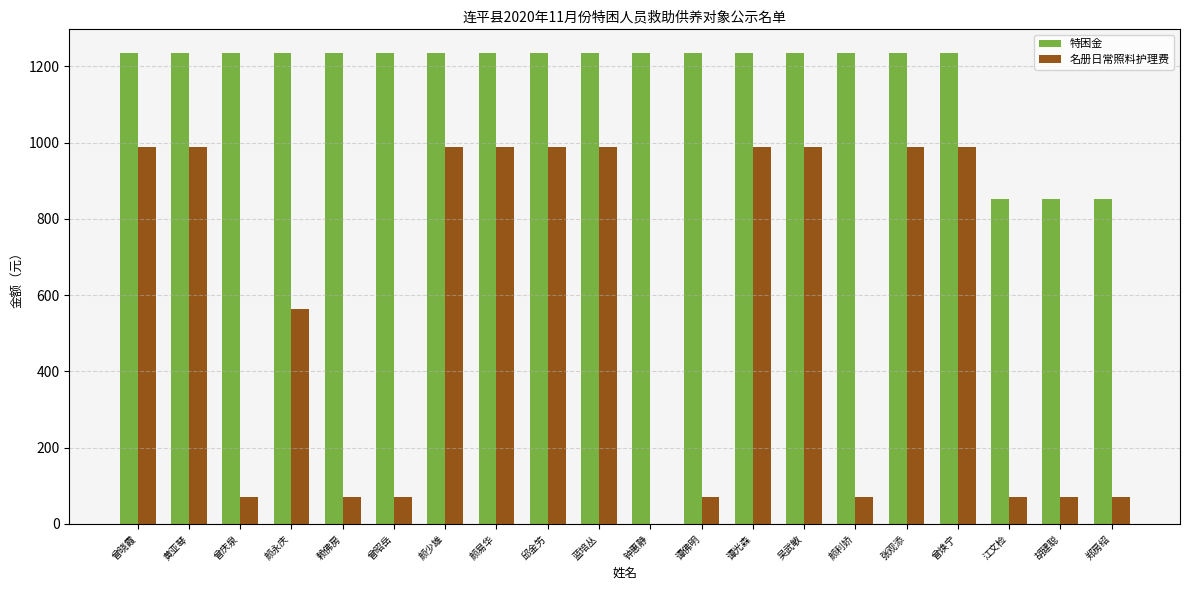

Which series changed the most between 钟惠静 and 江文检?

特困金